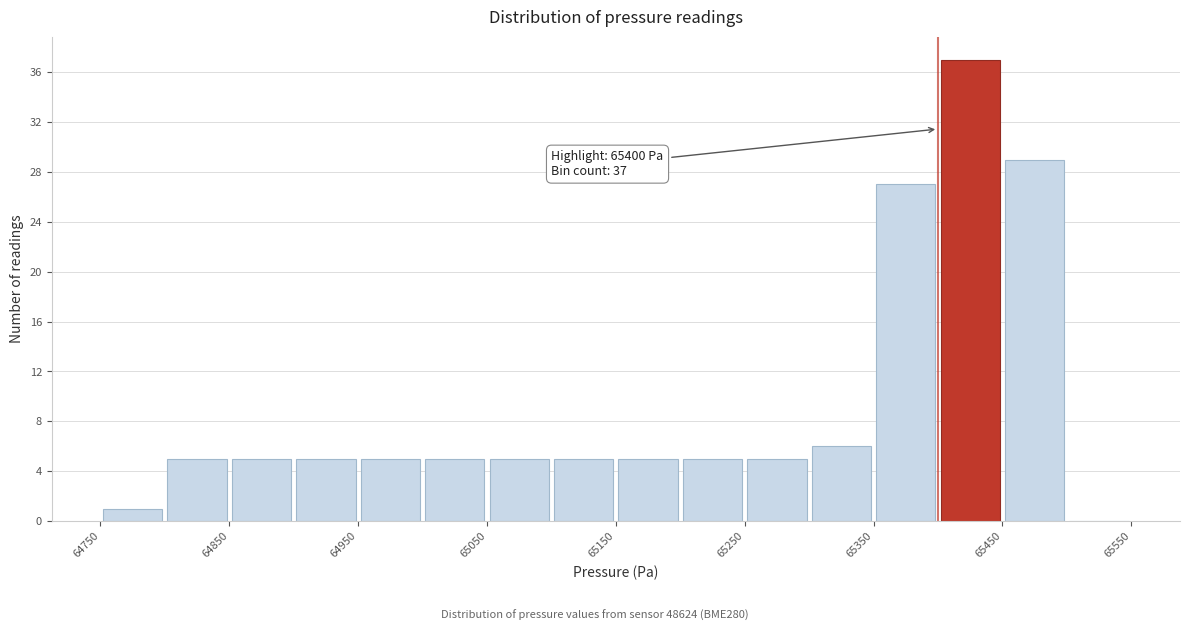

Which range on the x-axis has the tallest bar?

65400 to 65450